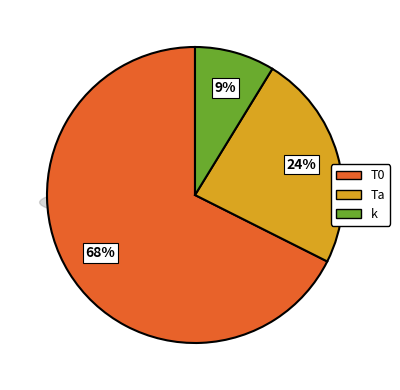

To the nearest percent, what is the difference between the largest and smallest slice percentages?

59%